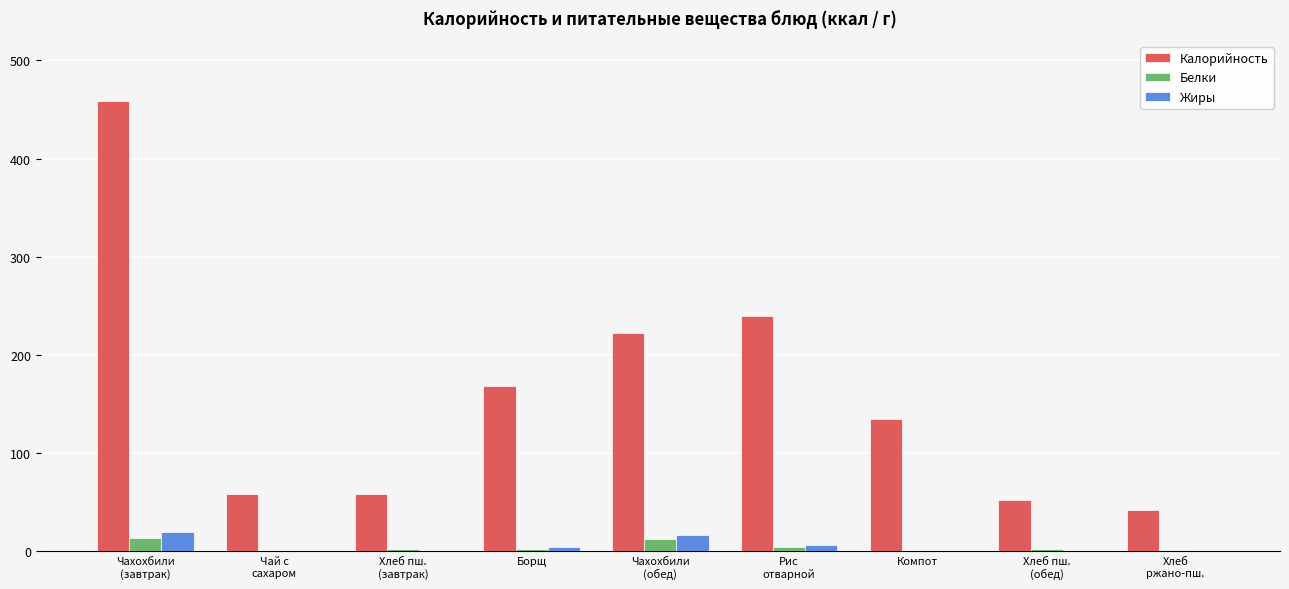

Is it true that Калорийность equals 210.4 at Компот?

False